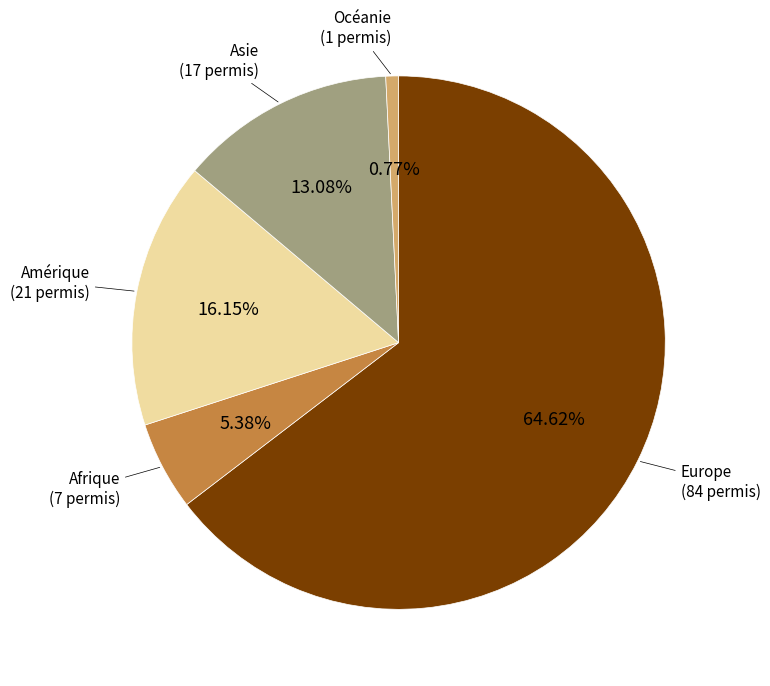

To the nearest percent, what is the difference between the largest and smallest slice percentages?

64%